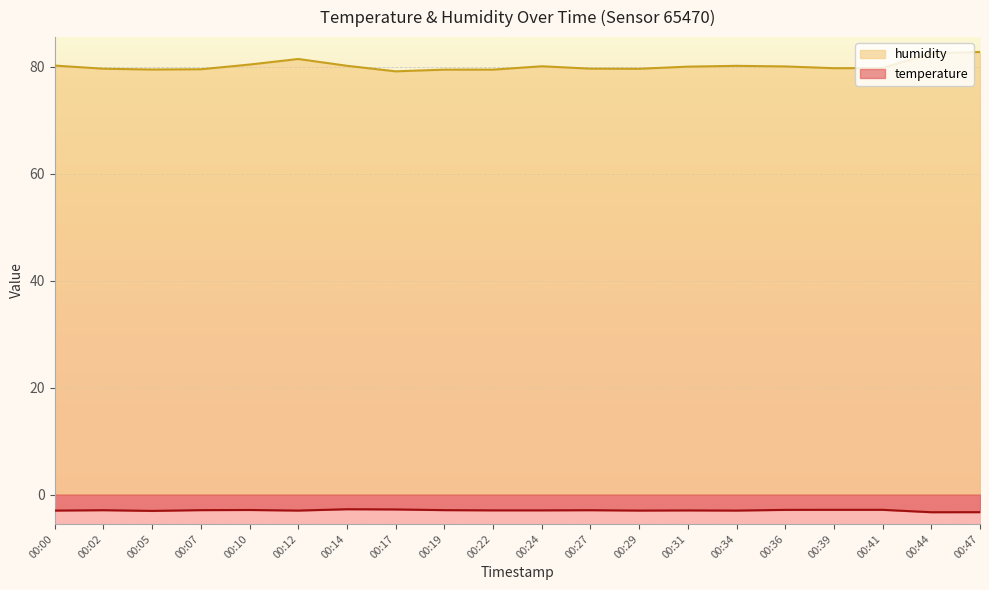

What are all the series names shown in the legend?

humidity, temperature